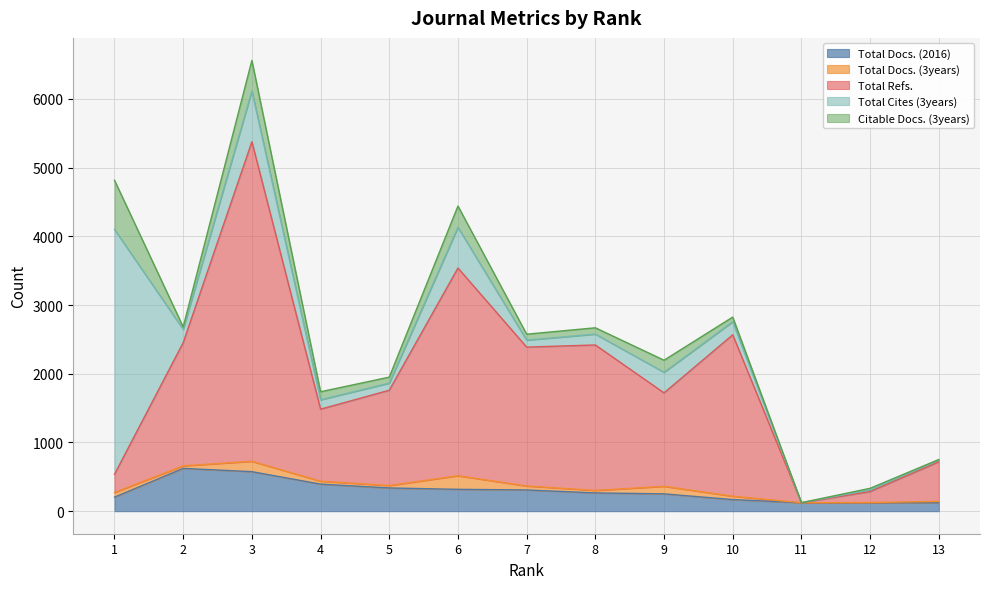

Rank the series by their maximum value, from highest to lowest.

Total Refs., Total Cites (3years), Citable Docs. (3years), Total Docs. (2016), Total Docs. (3years)